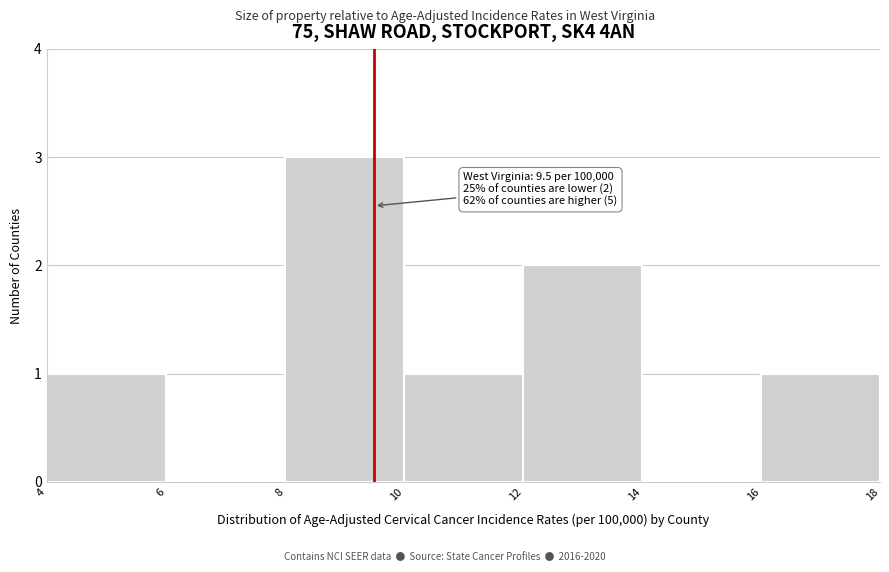

Over which range of the x-axis is the bar tallest?

8 to 10